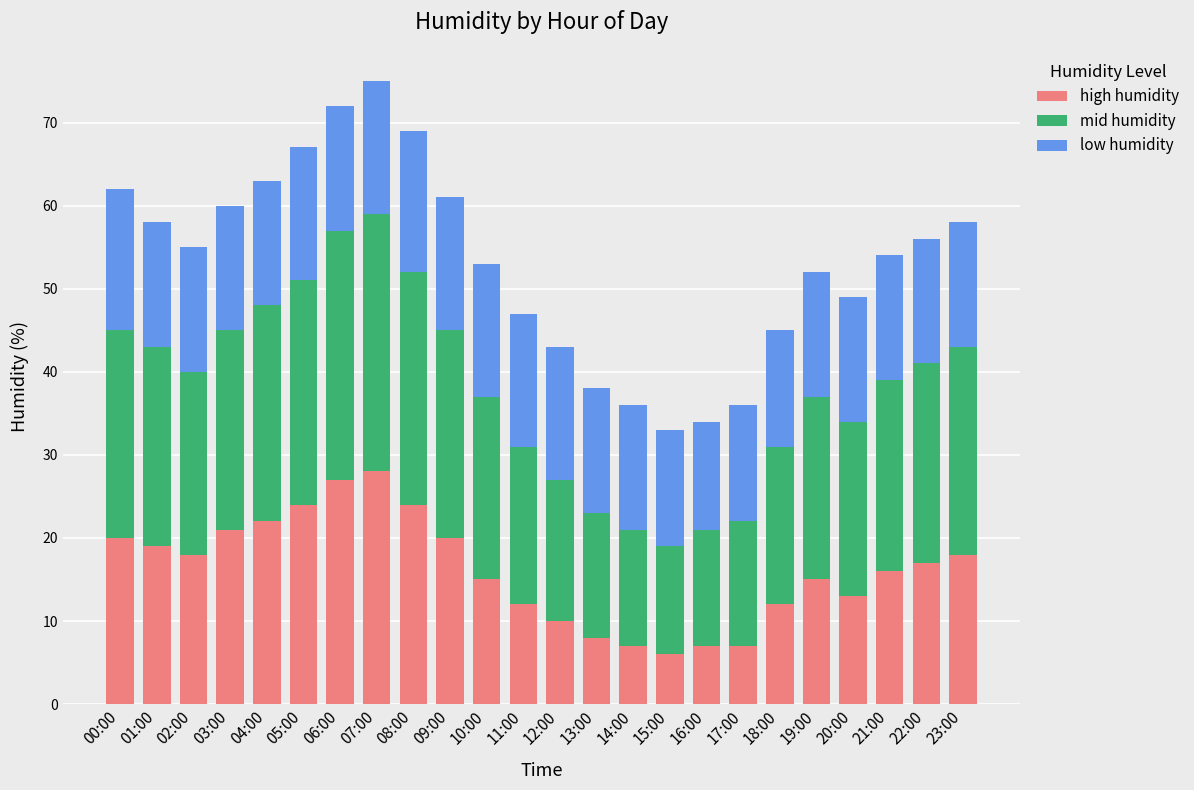

What is the difference between the maximum and minimum values in the high humidity series?

22